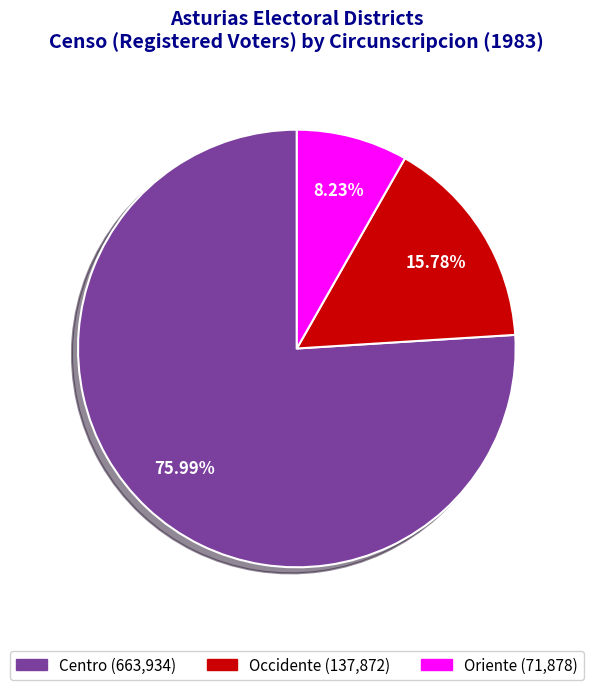

To the nearest percent, what percentage of the pie is Occidente?

16%